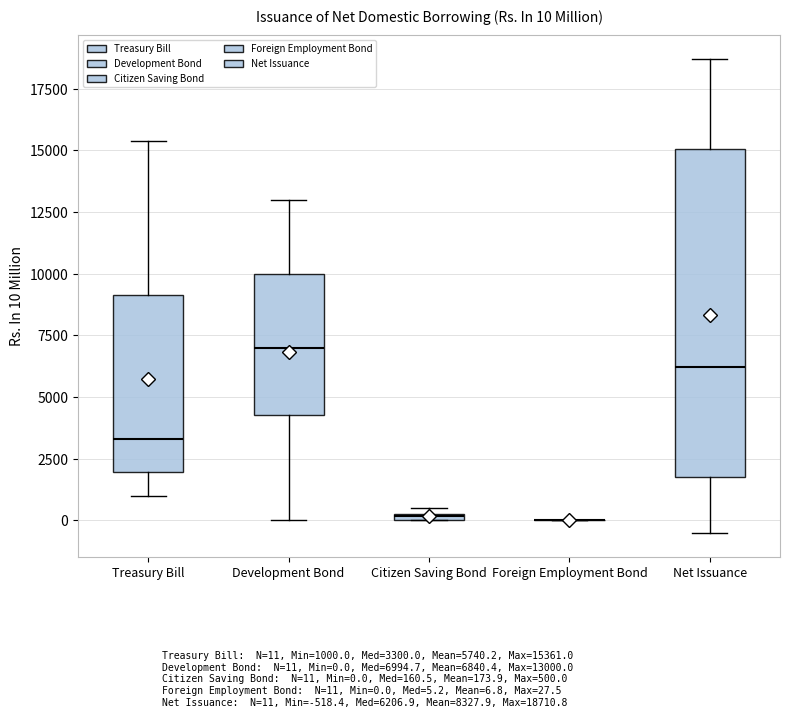

Which box is the tallest, from its lower edge to its upper edge?

Net Issuance